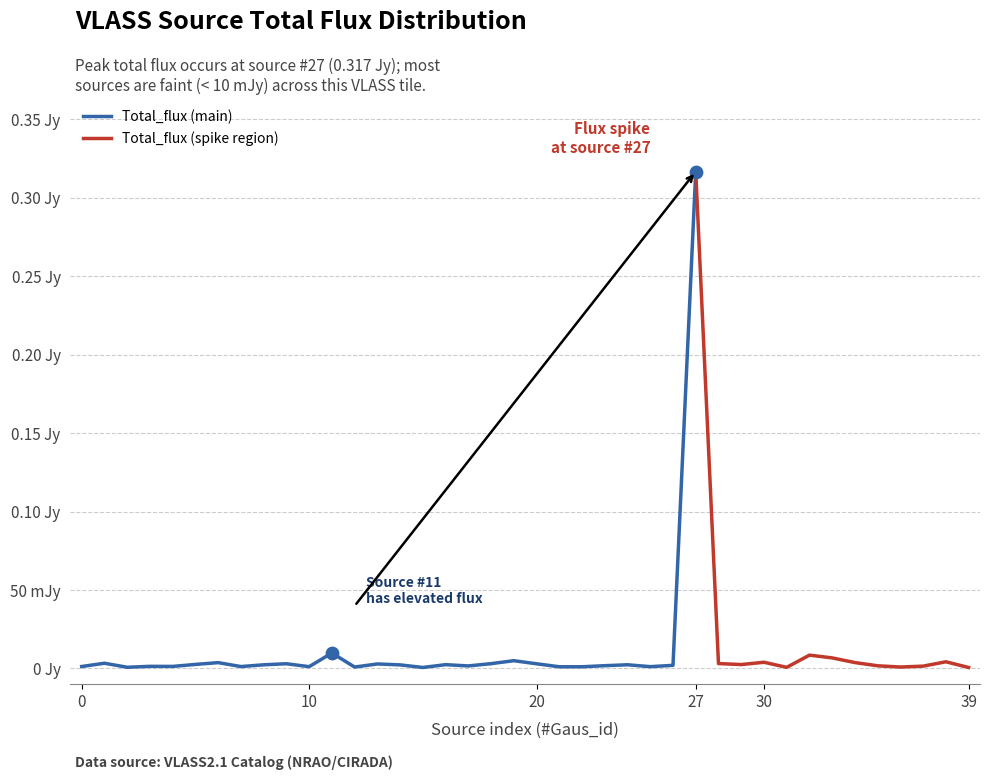

Between 38 and 26, which is larger?

38